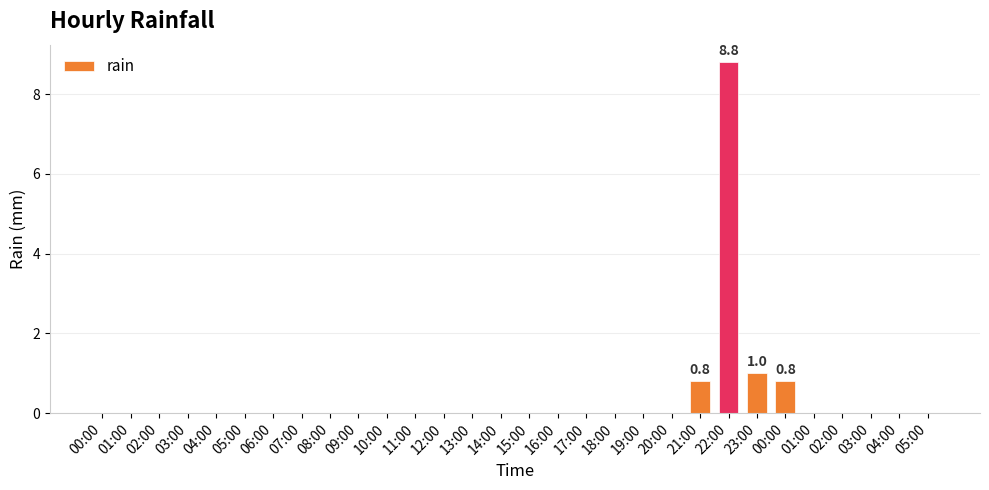

Rank the categories by value from lowest to highest.

00:00, 01:00, 02:00, 03:00, 04:00, 05:00, 06:00, 07:00, 08:00, 09:00, 10:00, 11:00, 12:00, 13:00, 14:00, 15:00, 16:00, 17:00, 18:00, 19:00, 20:00, 01:00, 02:00, 03:00, 04:00, 05:00, 21:00, 00:00, 23:00, 22:00